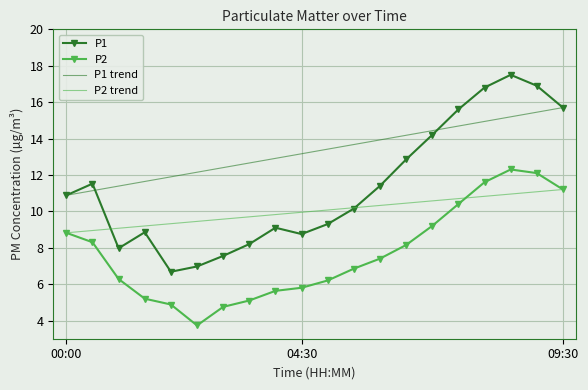

At how many categories does at least one series exceed 5?

20